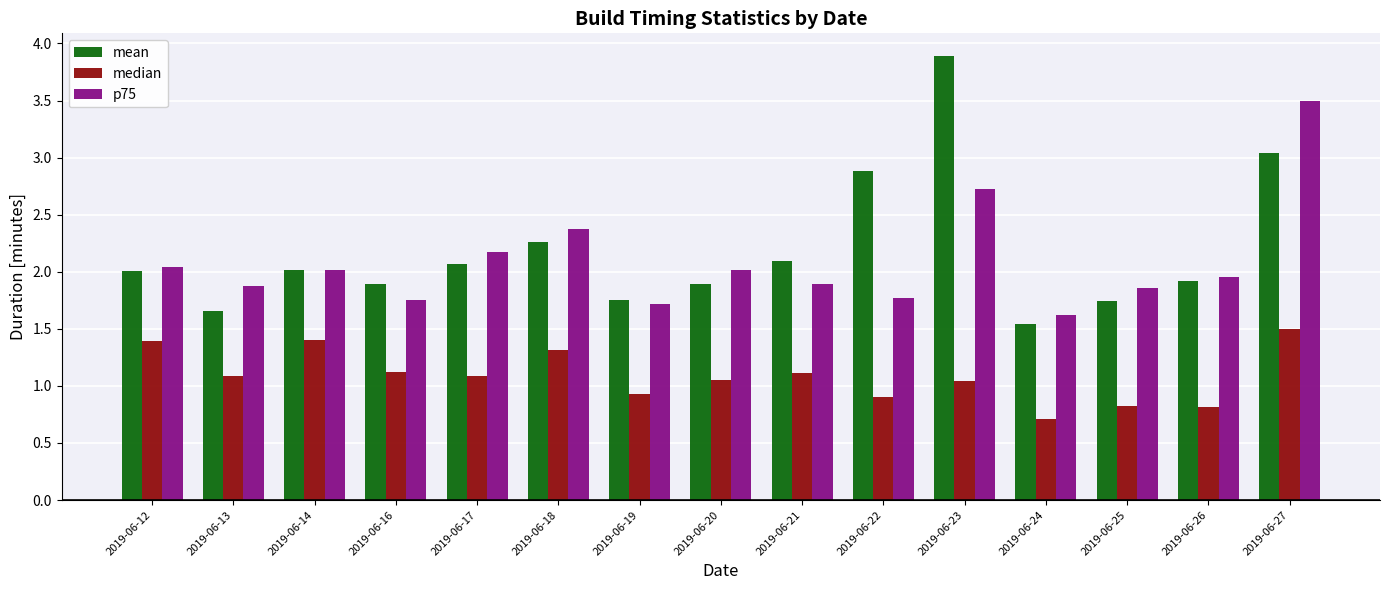

Rank the series at 2019-06-21 from highest to lowest value.

mean, p75, median